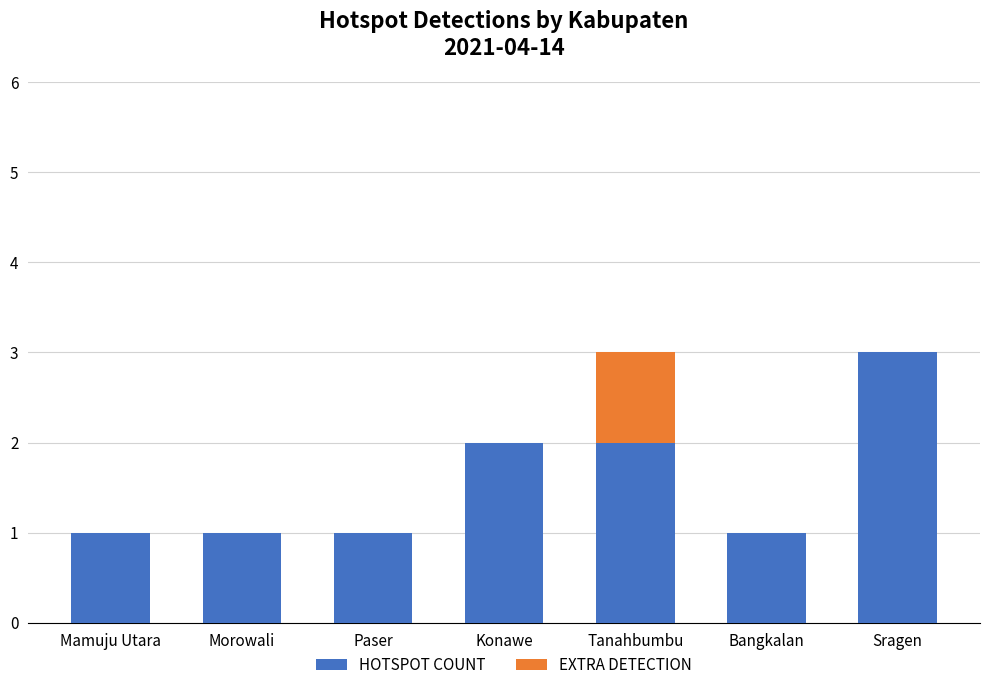

What is the sum of the HOTSPOT COUNT values at Sragen and Tanahbumbu?

5